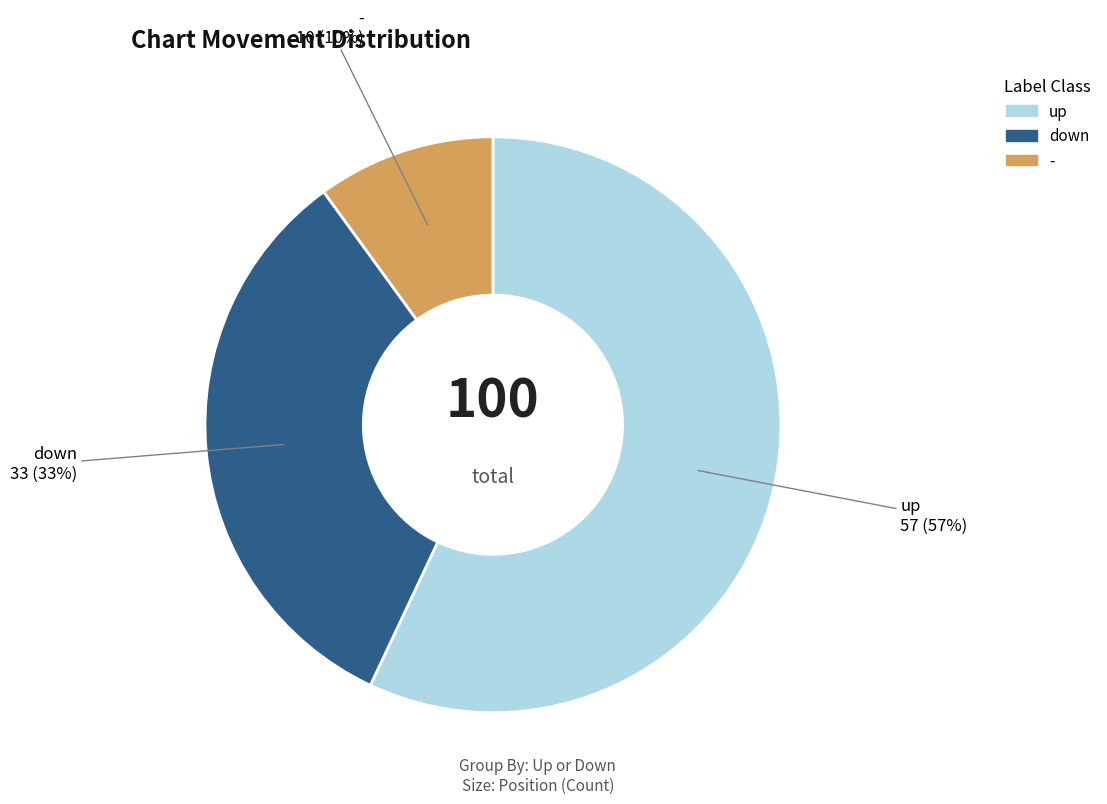

What percentage is the up slice, to the nearest percent?

57%